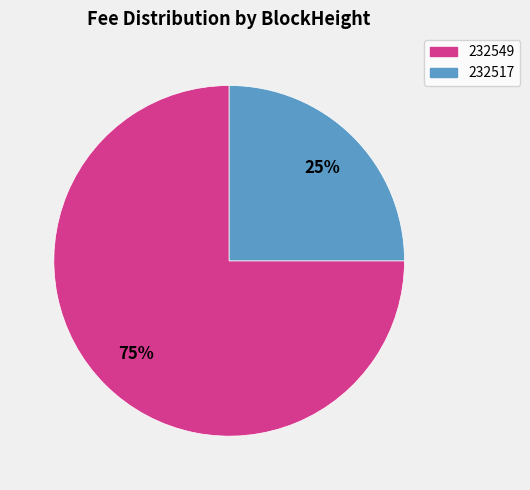

Rank the categories by value from highest to lowest.

232549, 232517